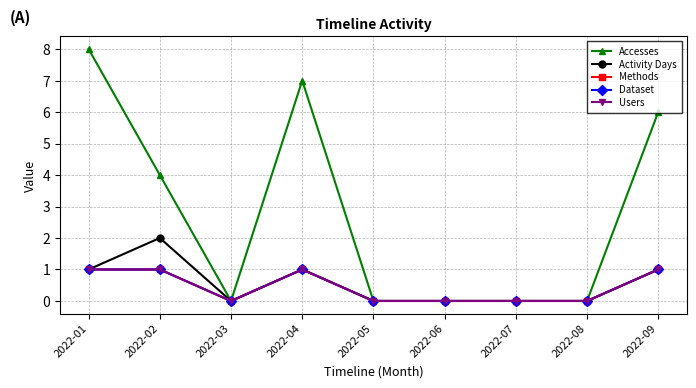

How many interior local valleys does the Users series have?

1